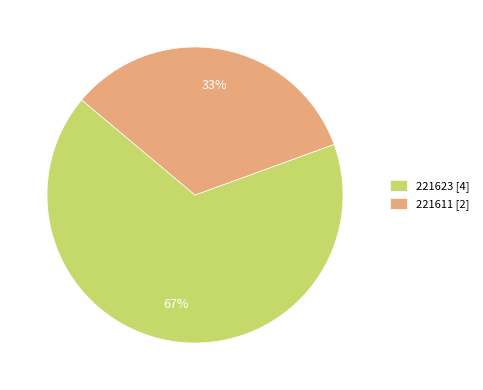

Rank the categories by value from highest to lowest.

221623, 221611